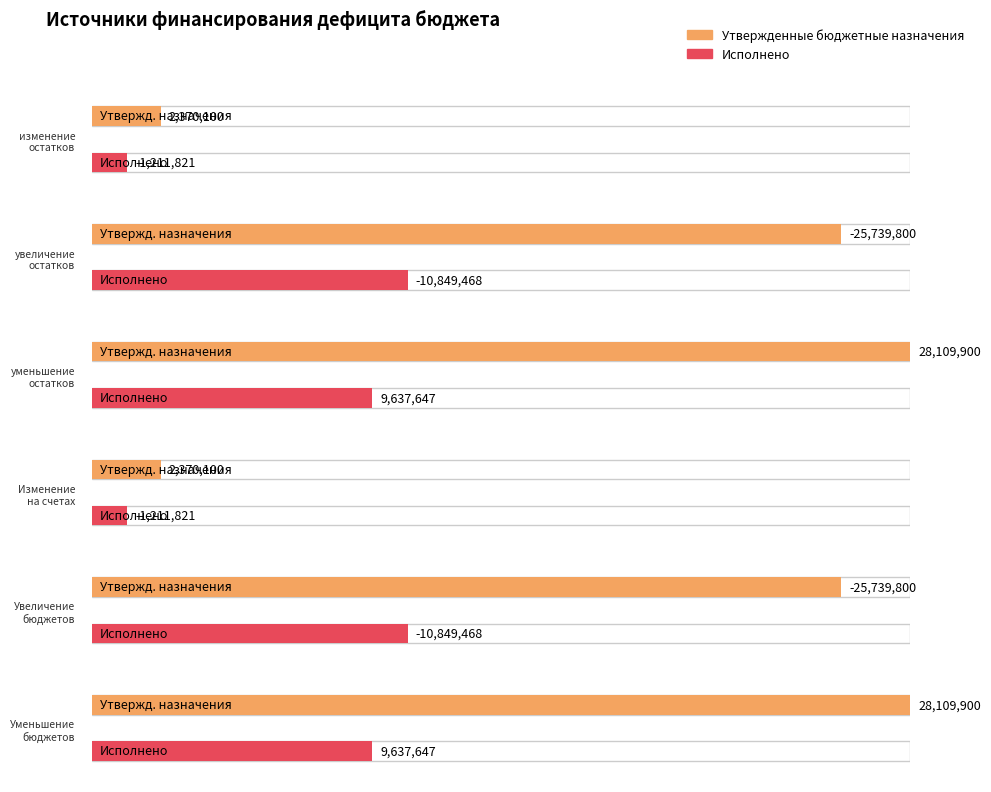

What is the label of the 6th bar from the right?

изменение остатков средств